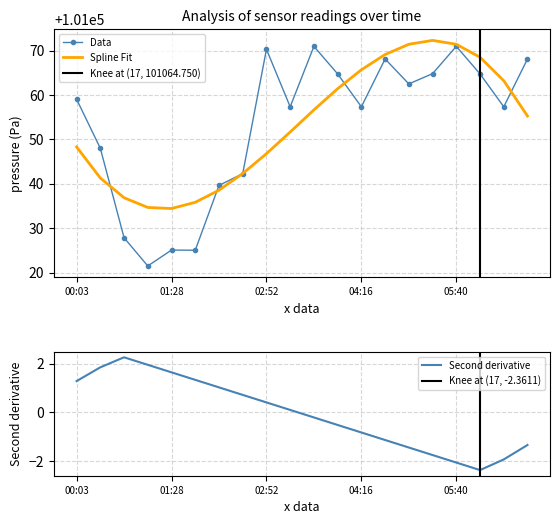

Where is the first local maximum for temperature?

02:10